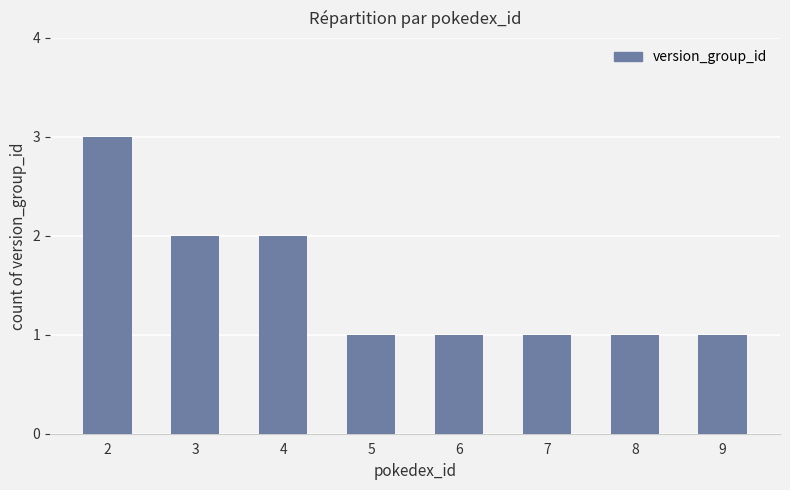

Approximately how many times larger is the value at 4 compared to 6?

2.0